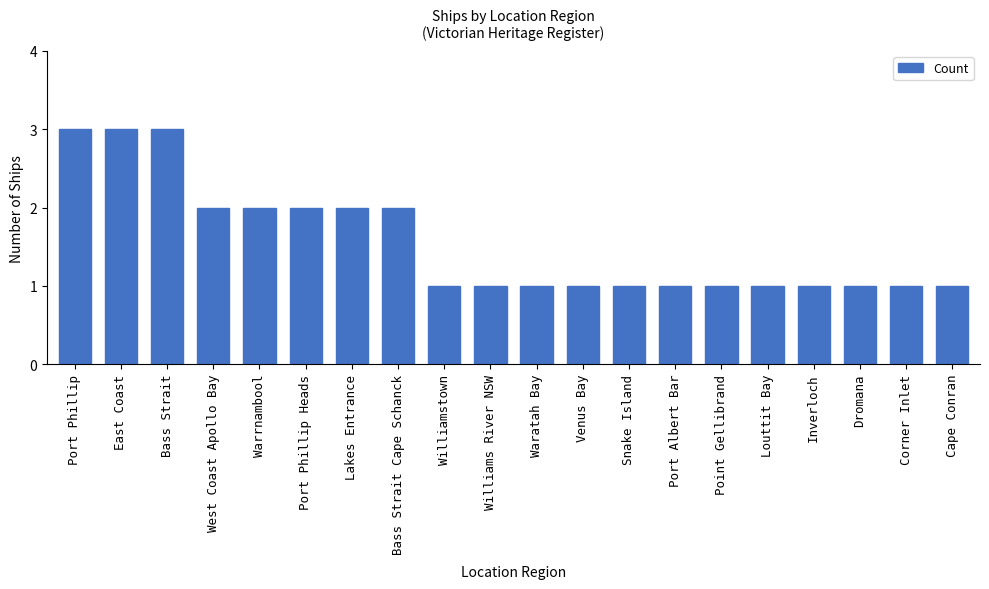

The chart shows a value of 1 at Louttit Bay. True or false?

True